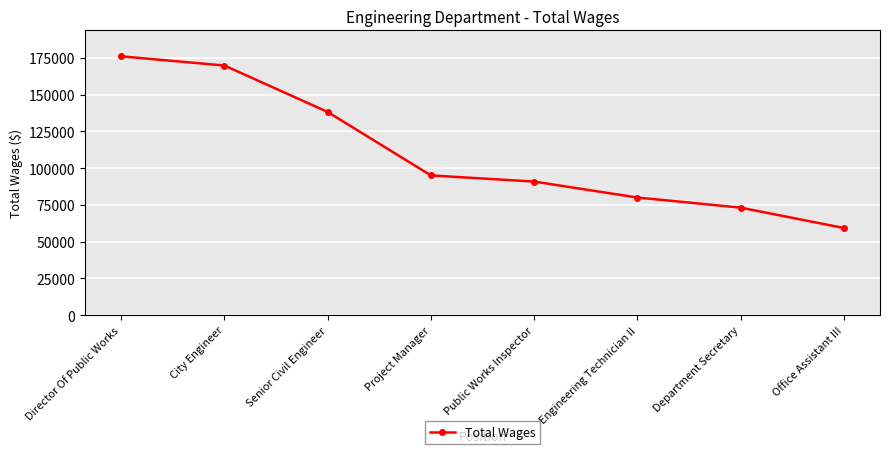

Which has a higher value, Engineering Technician II or Director Of Public Works?

Director Of Public Works